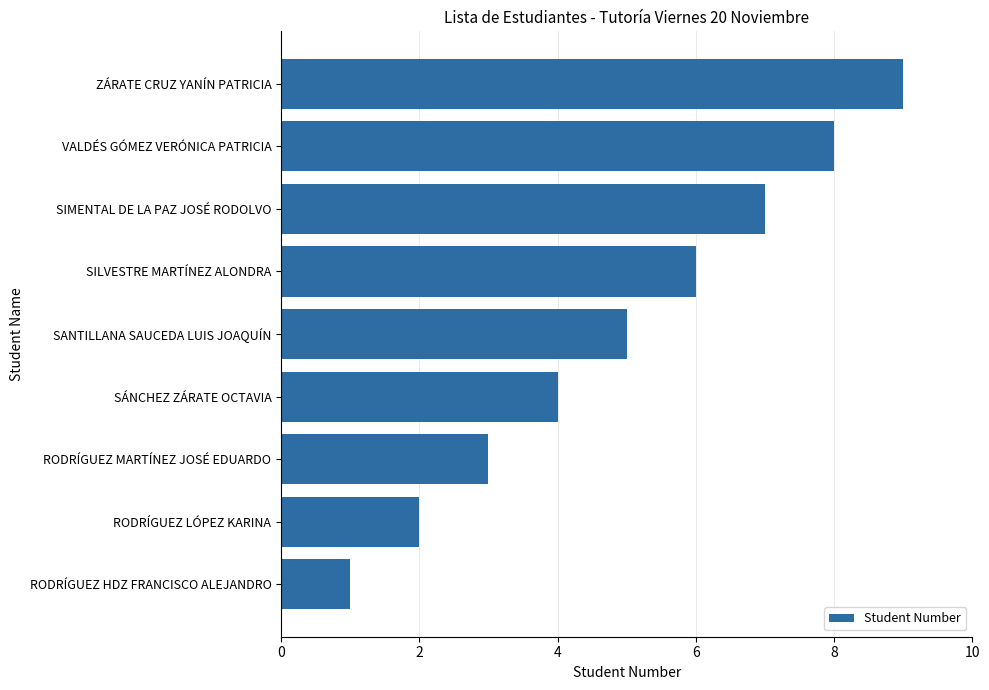

Which label corresponds to the largest value in the chart?

ZÁRATE CRUZ YANÍN PATRICIA